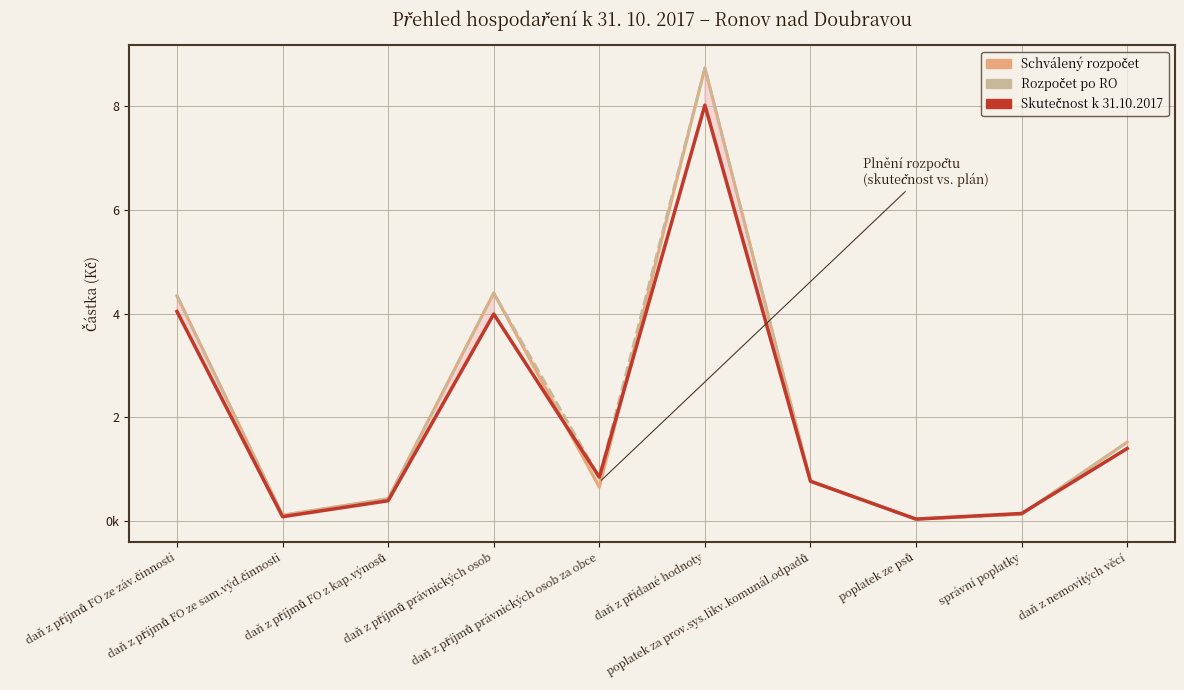

At which category is the sum across all series the highest?

daň z přidané hodnoty